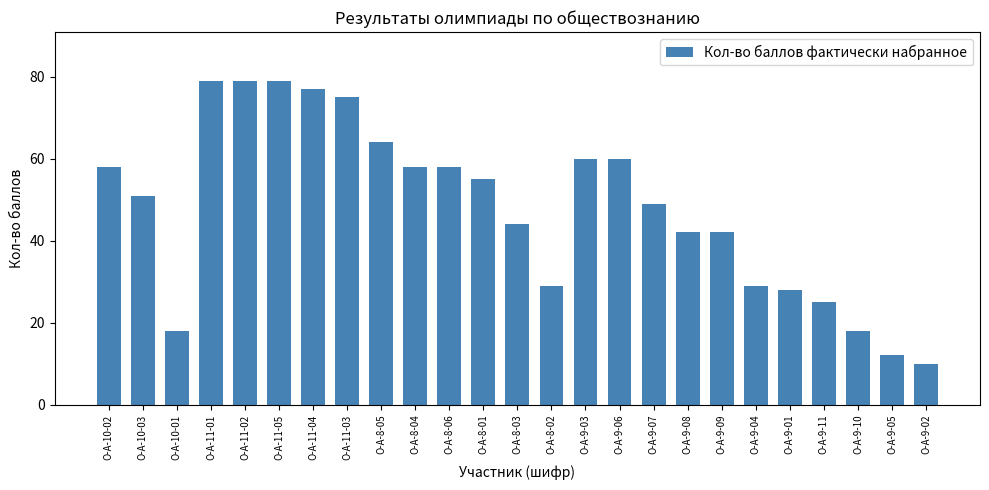

The value at О-А-9-02 is 10. True or false?

True